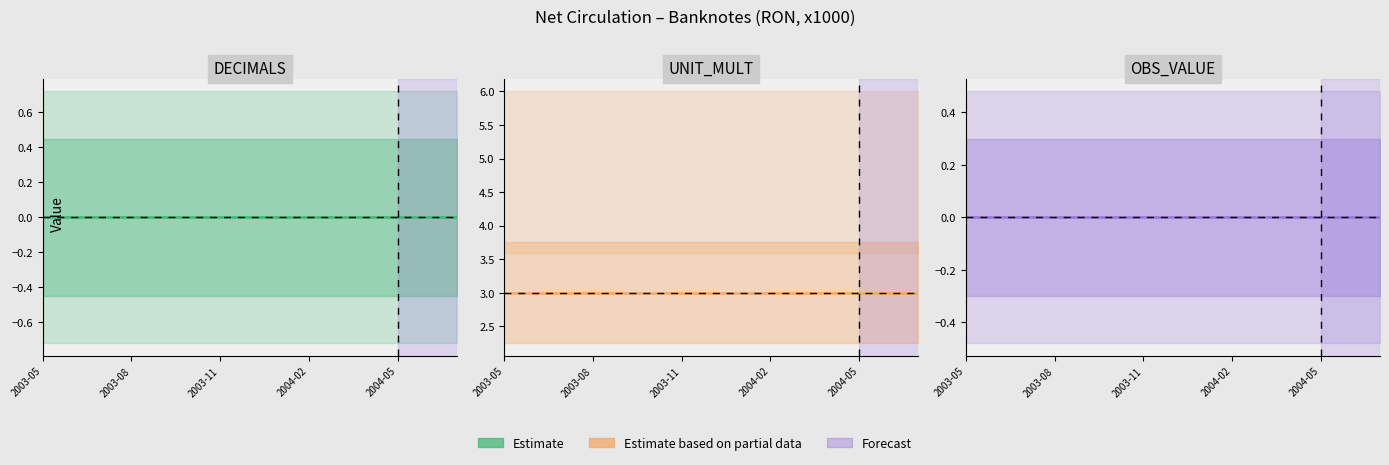

Does the chart have visible grid lines?

No